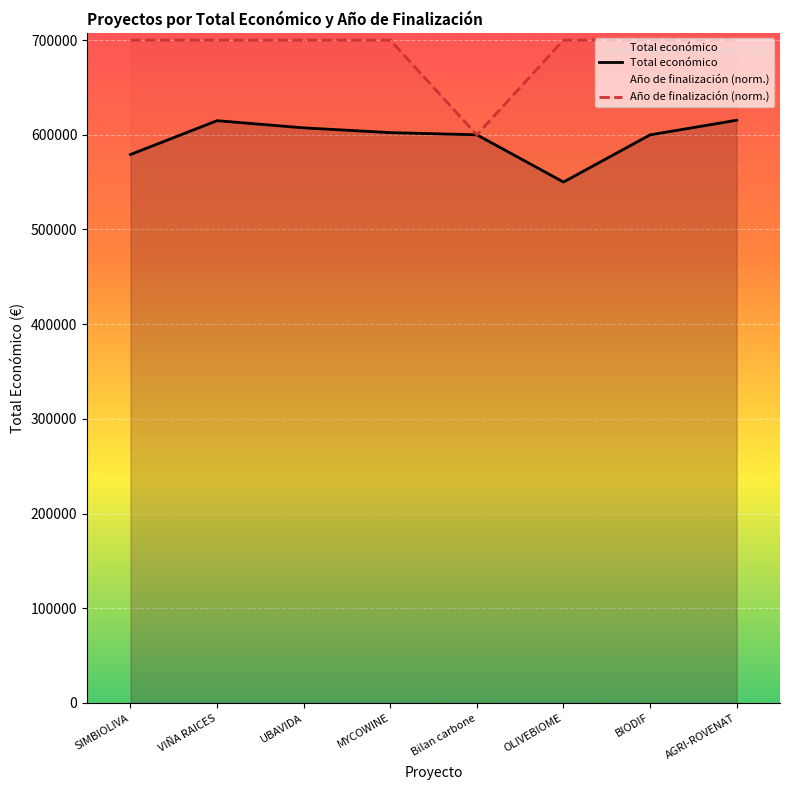

Which series has the largest range (max minus min)?

Año de finalización (norm.)